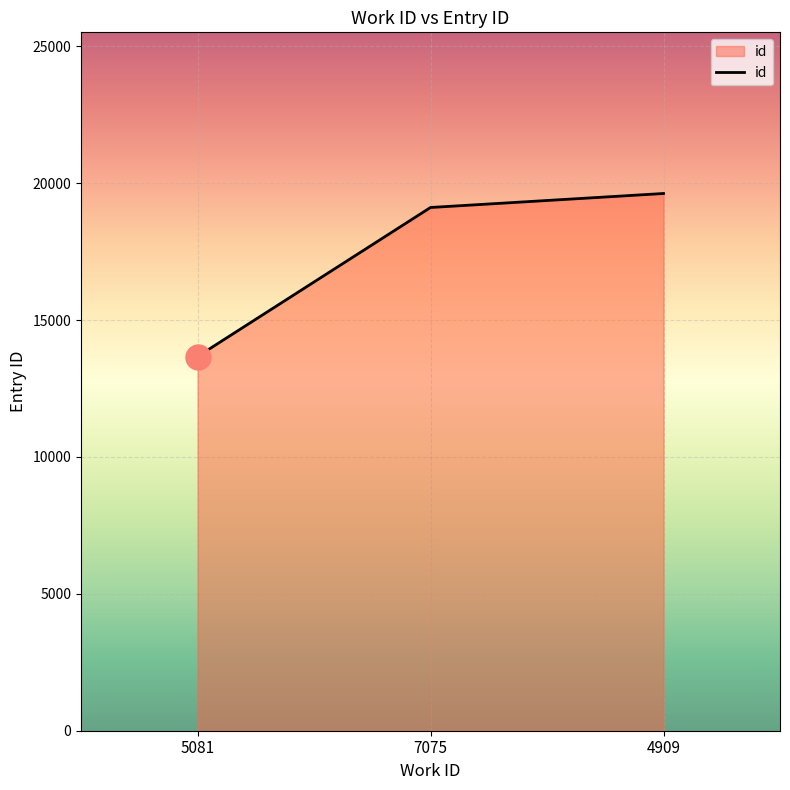

Which category has the lowest value across all series?

5081